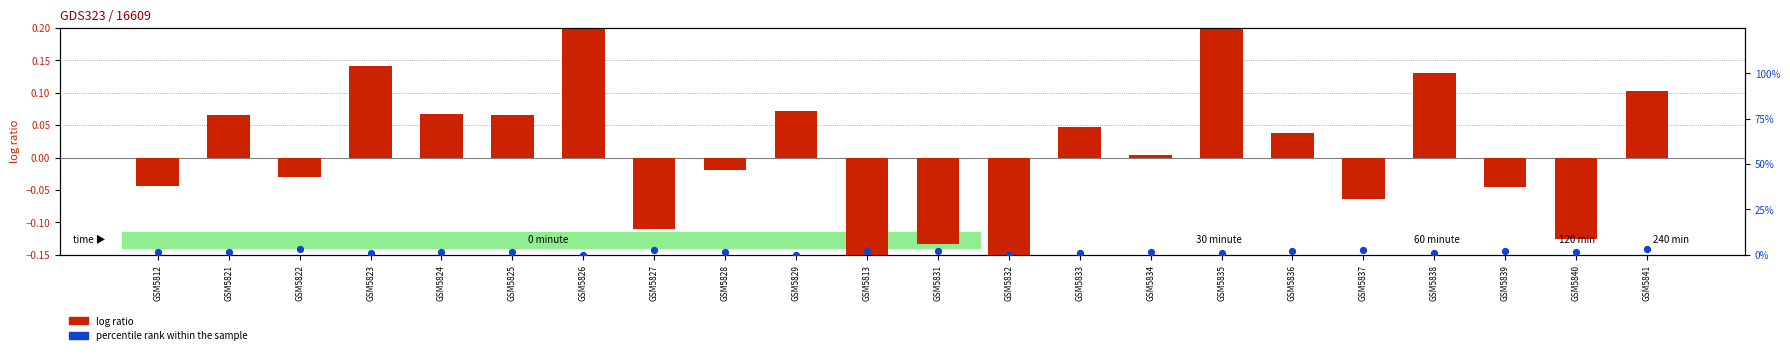

At how many categories does at least one series exceed 2?

5